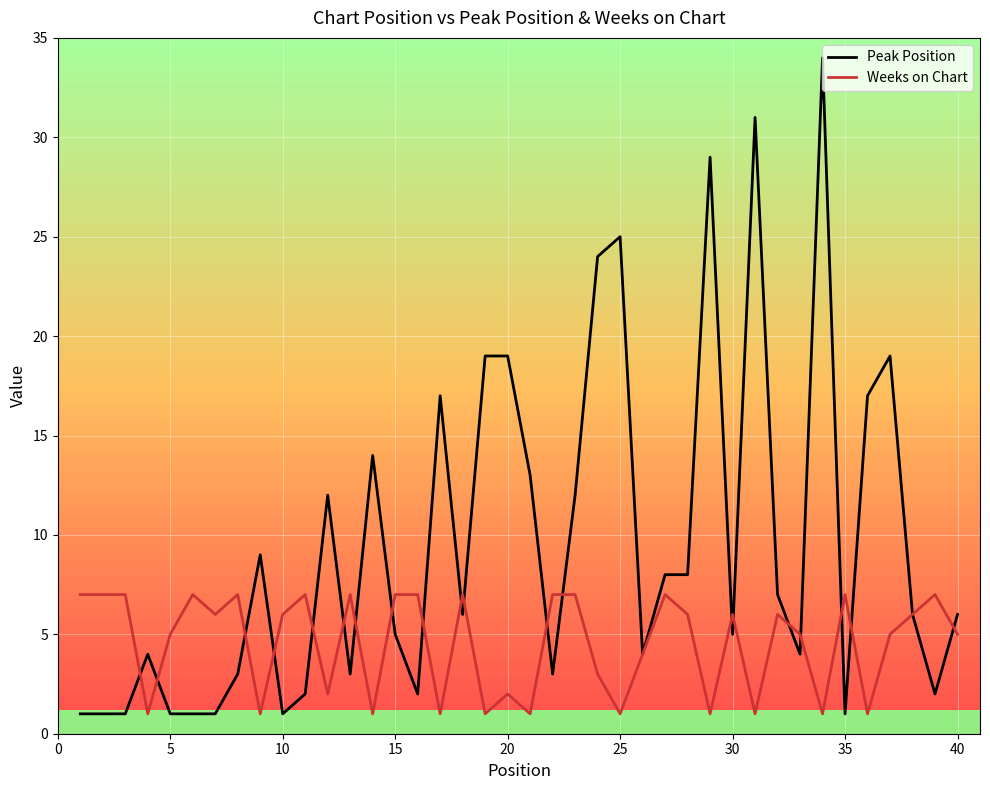

What are all the series names shown in the legend?

Peak Position, Weeks on Chart